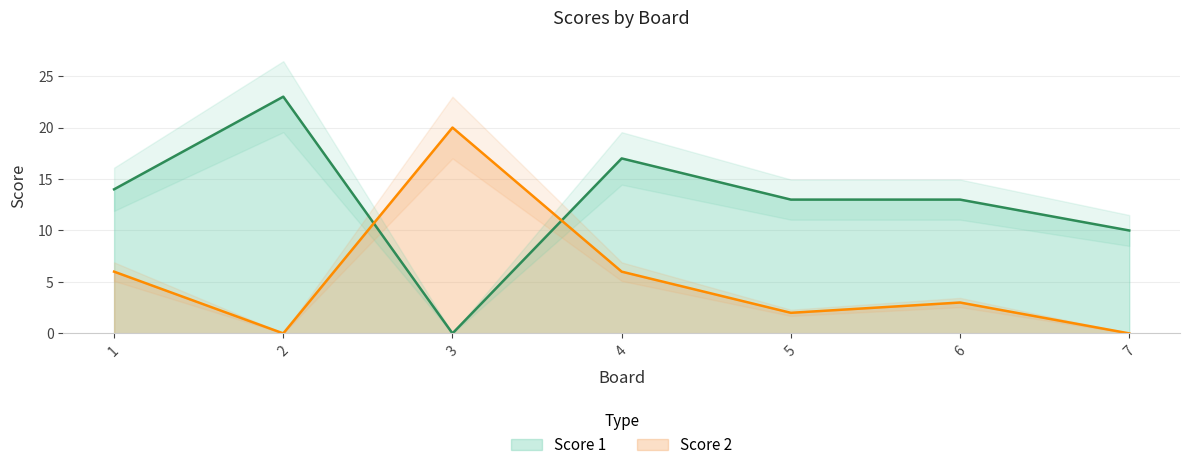

What are all the series names shown in the legend?

Score 1, Score 2